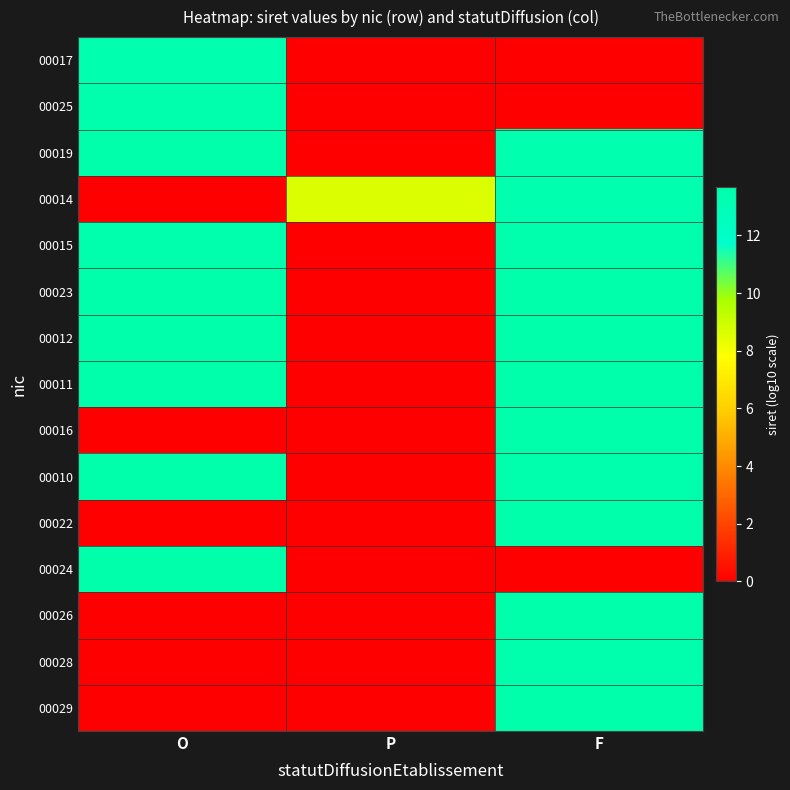

Between O and P, which series saw the biggest shift?

00019